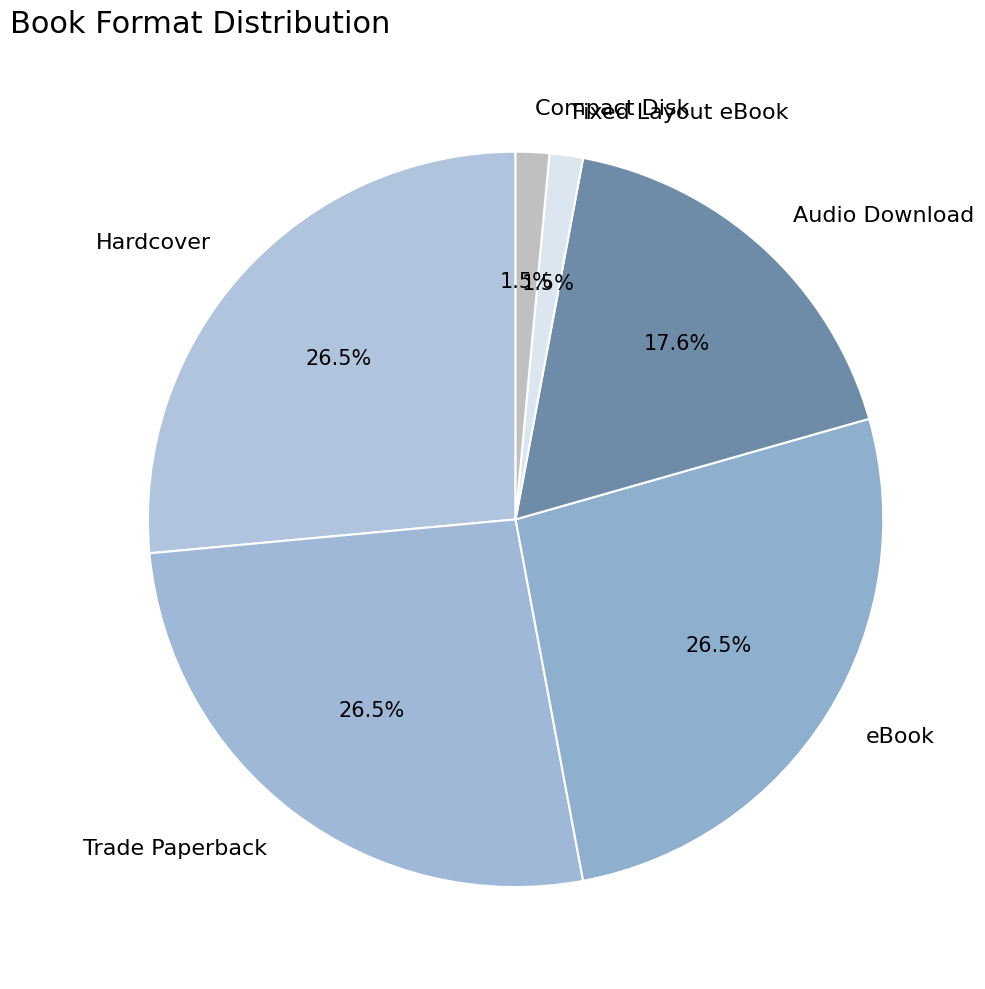

What is the total percentage of Compact Disk and Audio Download?

19.1%